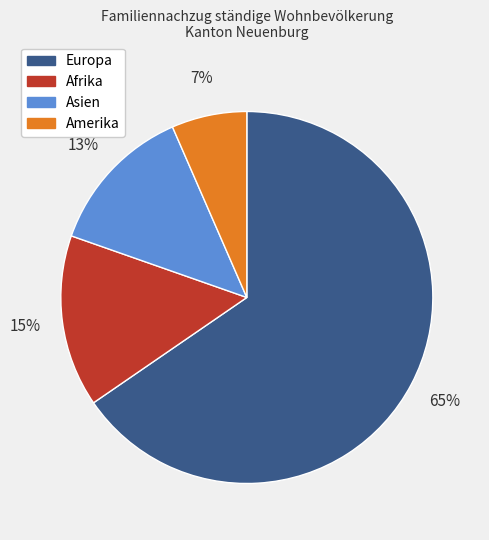

Which category has the biggest portion of the pie?

Europa